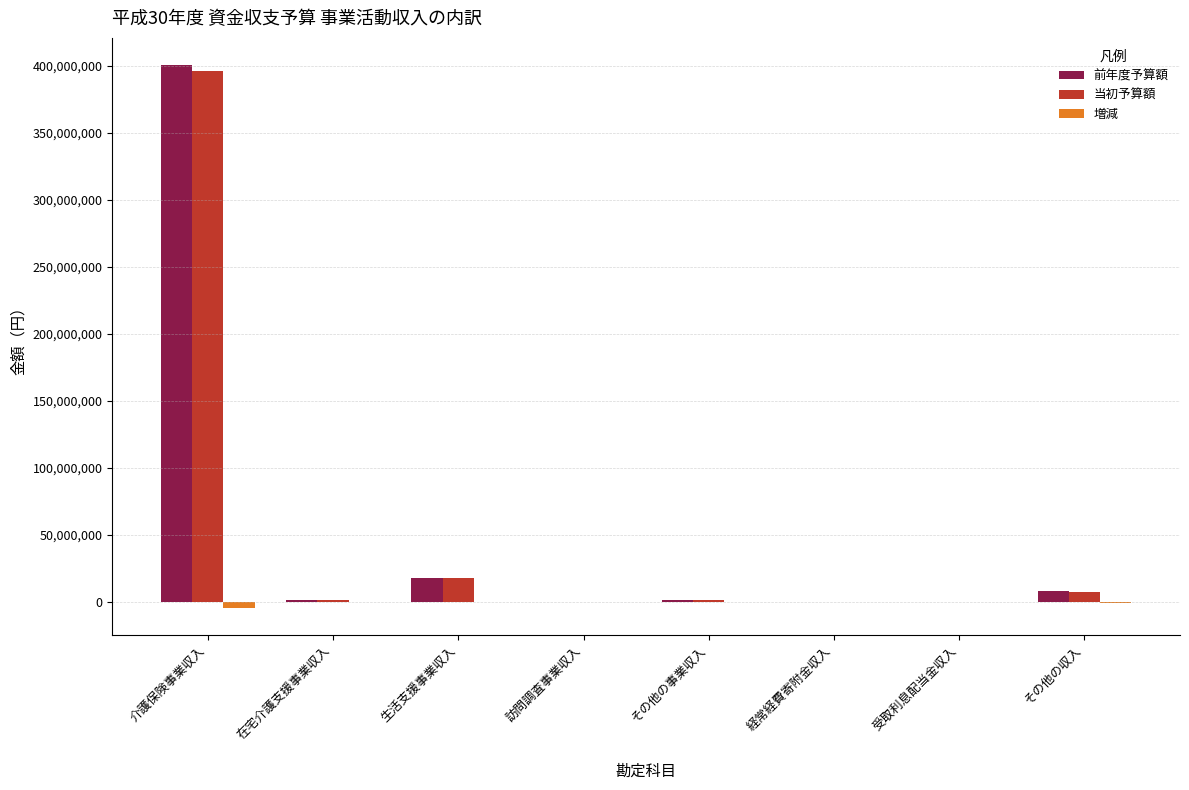

What is the total value across all series at 訪問調査事業収入?

2000